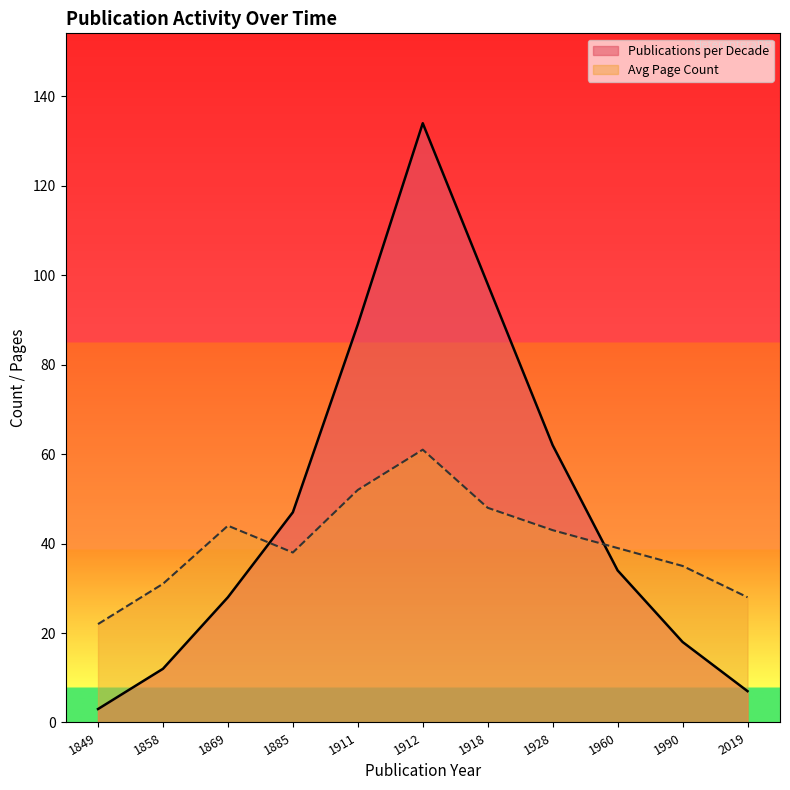

Reading right to left, extract all data points from this chart.

Publications per Decade: 7	18	34	62	98	134	89	47	28	12	3
Avg Page Count: 28	35	39	43	48	61	52	38	44	31	22